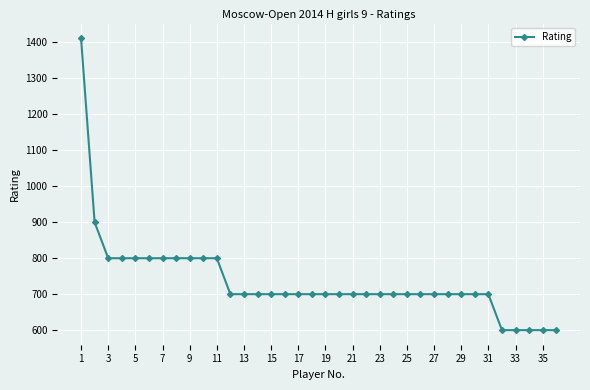

What is the average value?

736